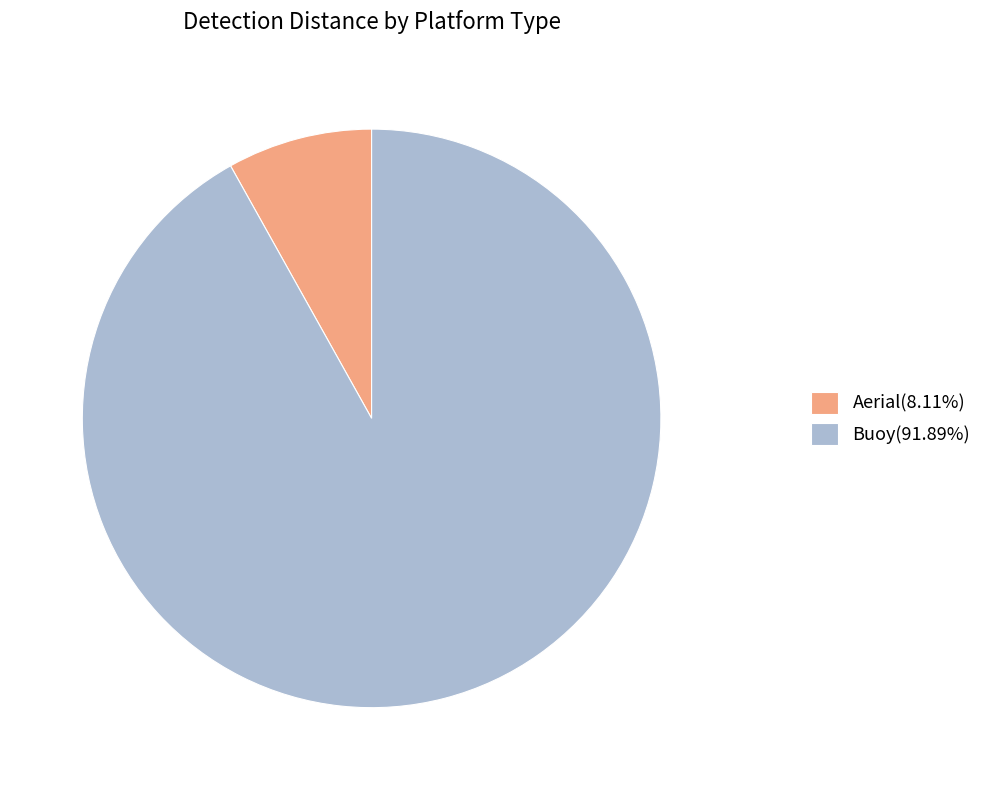

Is there any slice that represents more than half of the pie?

Yes